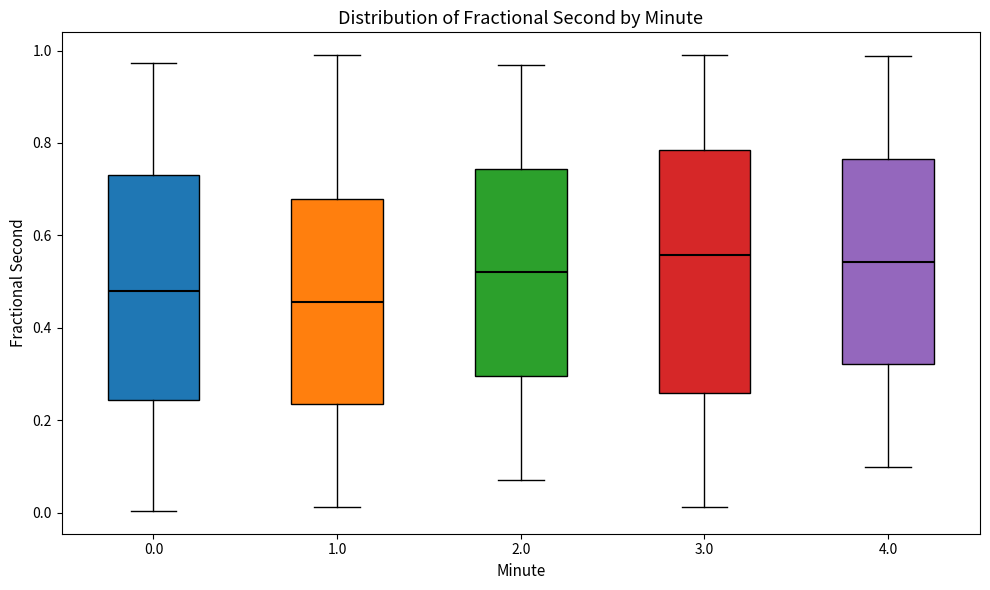

Where does the lower whisker of the box at x = 4.0 end on the y-axis? The values are not printed on the chart, so give them approximately, as read against the axis.

0.10